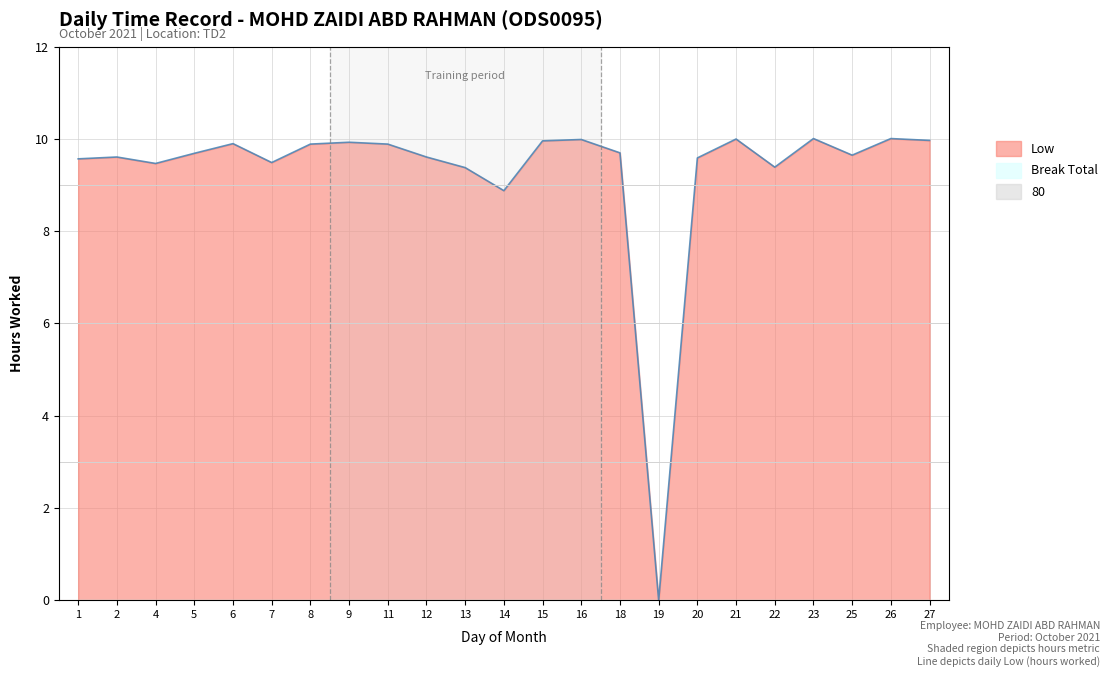

What is the sum of the values at 20 and 19?

9.6